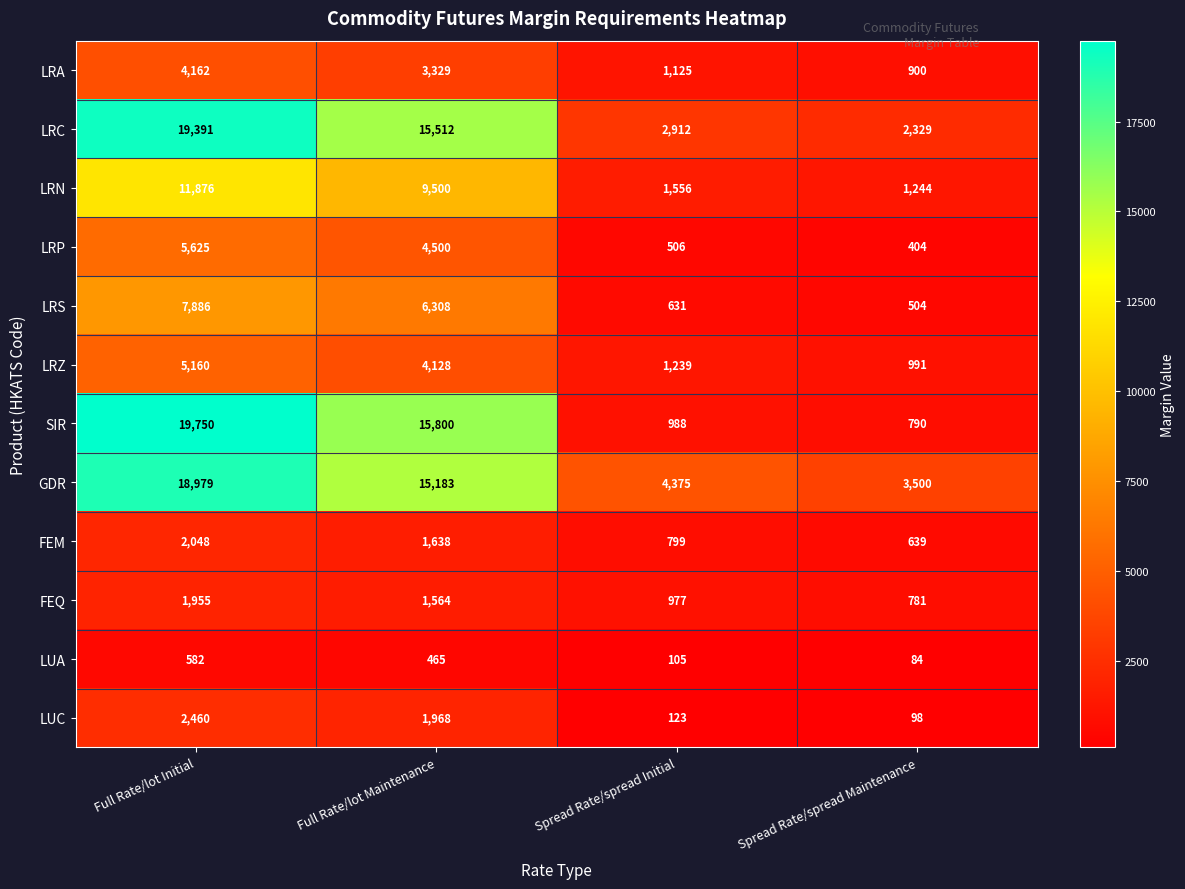

At Full Rate/lot Maintenance, list the series in order from smallest to largest.

LUA, FEQ, FEM, LUC, LRA, LRZ, LRP, LRS, LRN, GDR, LRC, SIR